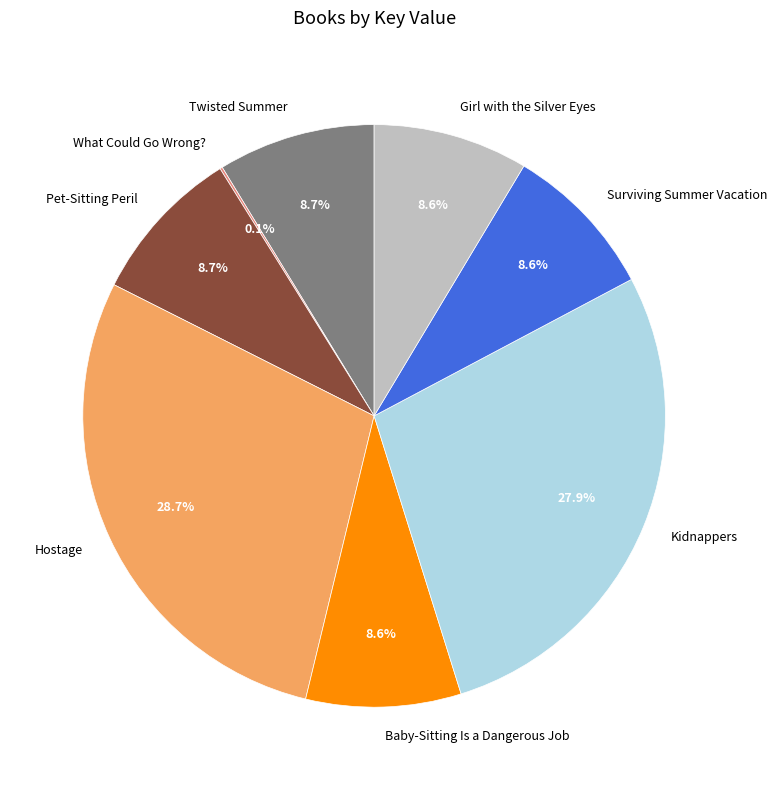

What percentage is the Girl with the Silver Eyes slice, to the nearest percent?

9%